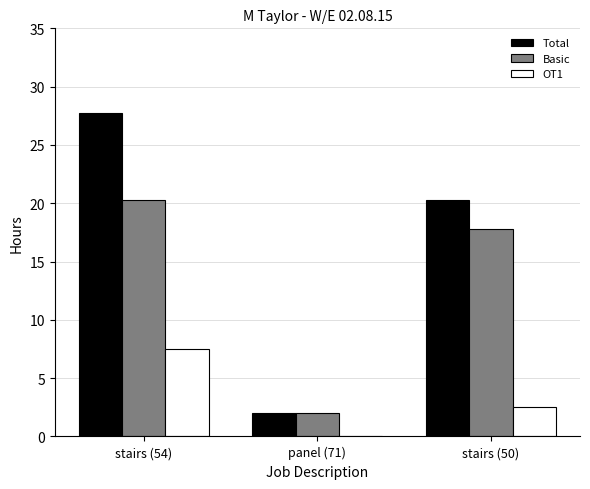

What is the sum of the OT1 values at panel (71) and stairs (50)?

2.5